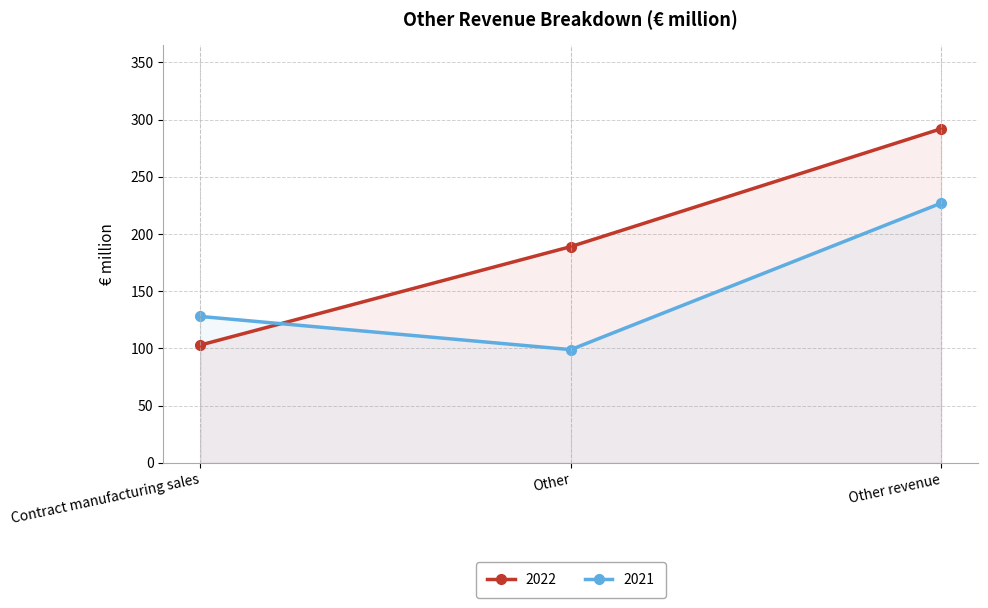

How many 2022 values are between 103 and 292?

3